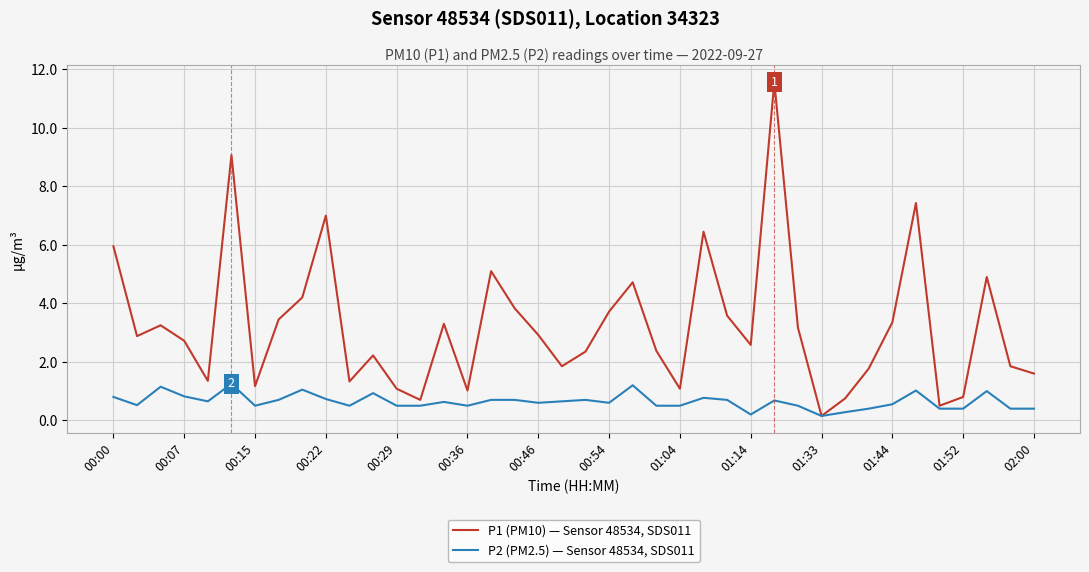

Which series has the largest range (max minus min)?

P1 (PM10) — Sensor 48534, SDS011